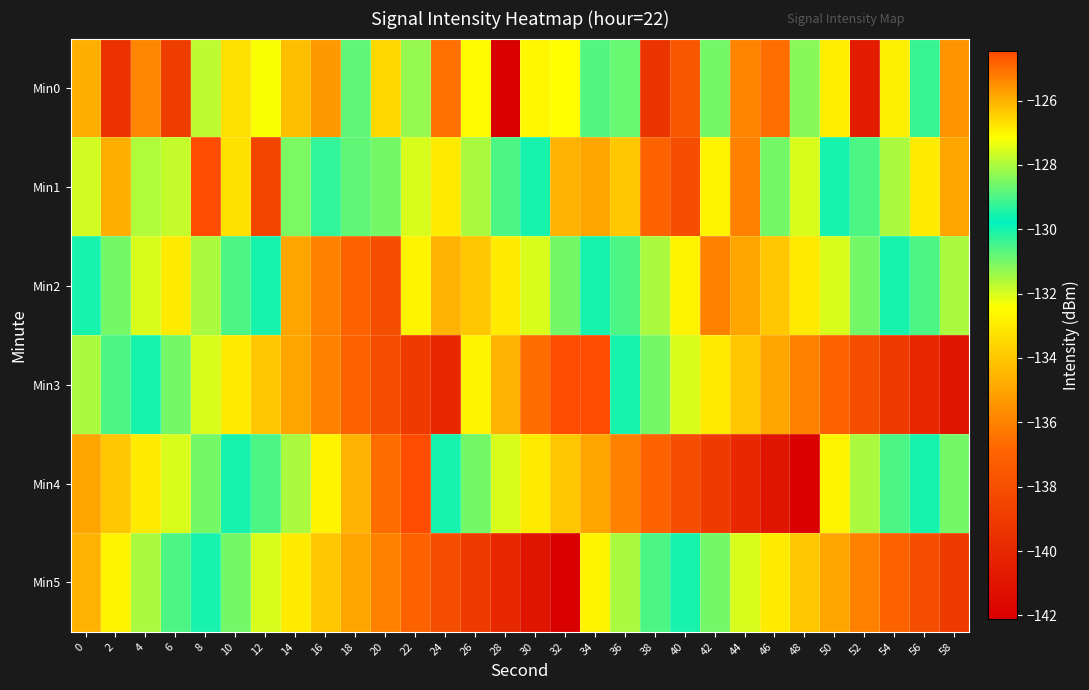

At 0, list the series in order from largest to smallest.

Min5, Min1, Min3, Min2, Min0, Min4